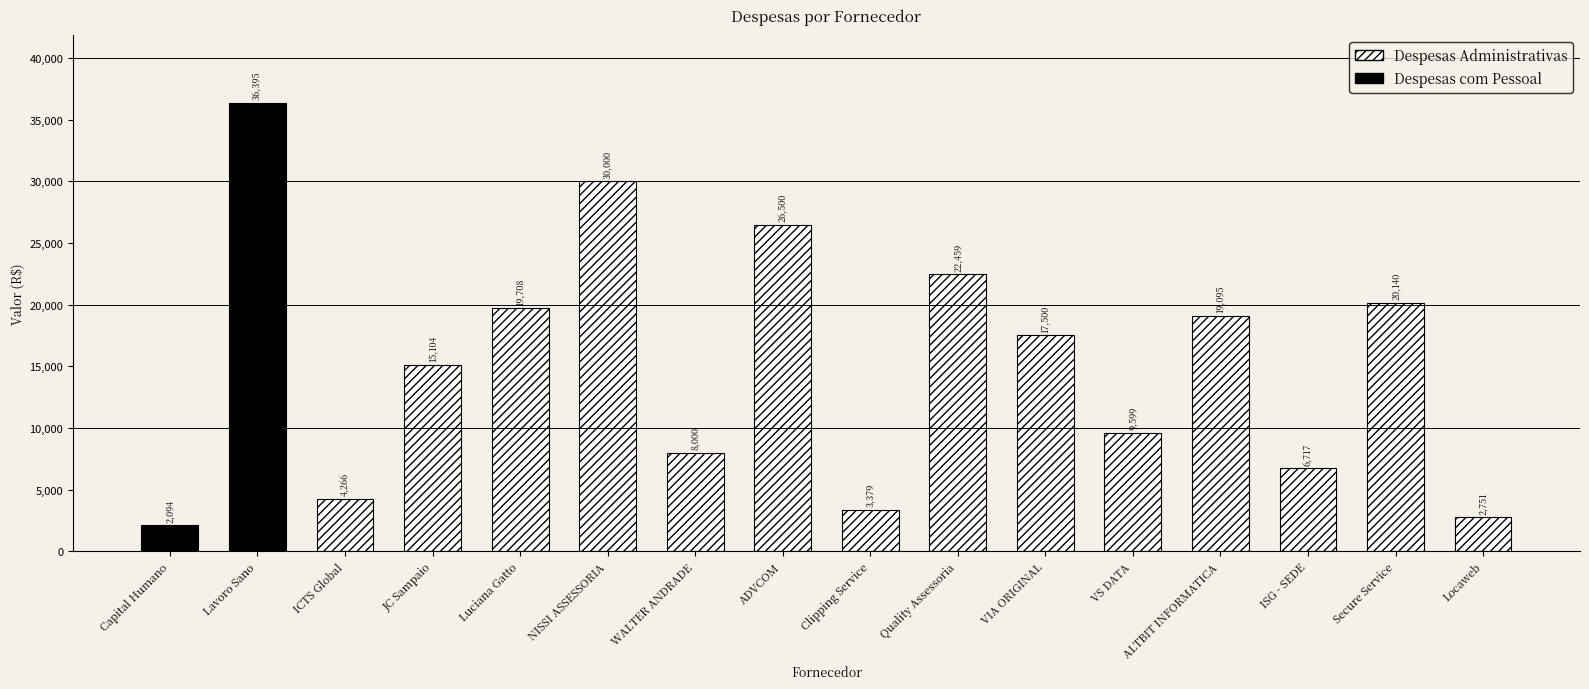

What is the sum of the values at Lavoro Sano and NISSI ASSESSORIA?

66395.0